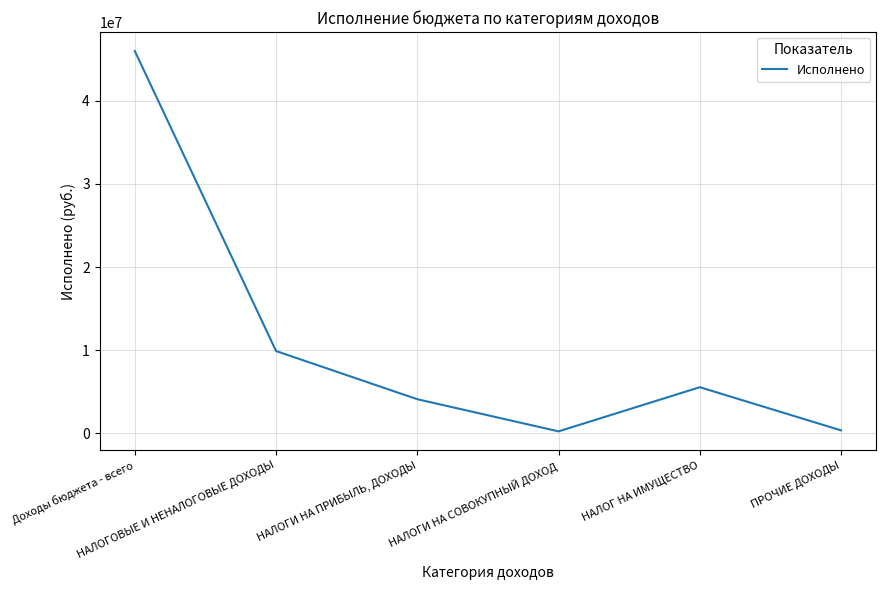

What is the maximum value shown in the chart?

45966549.3